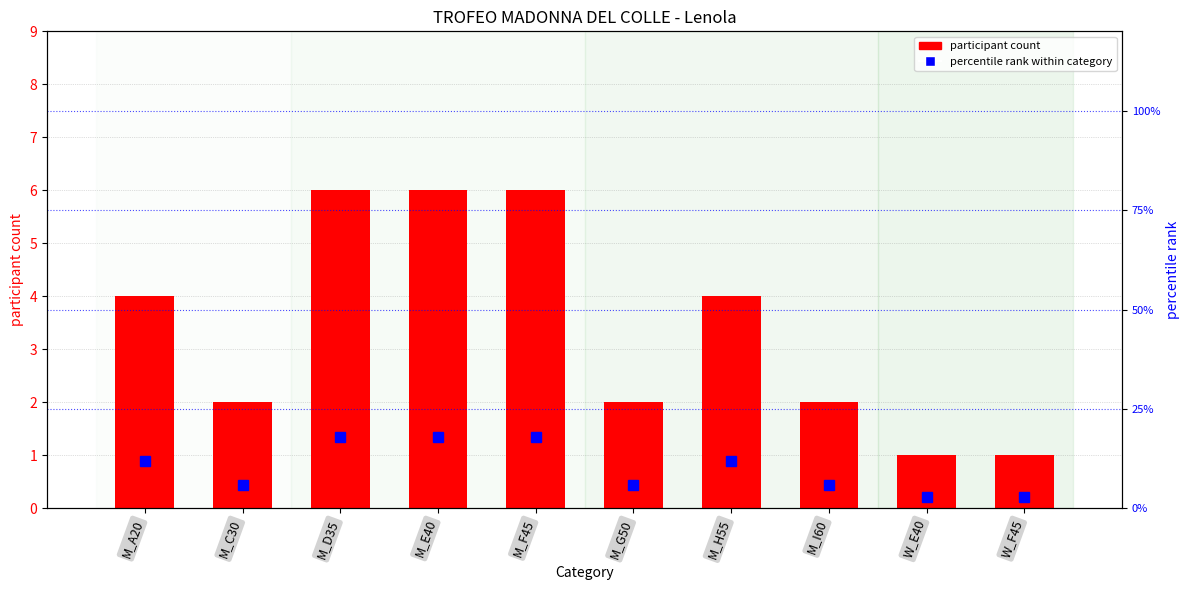

What is the difference between the participant count values at M_C30 and M_A20?

2